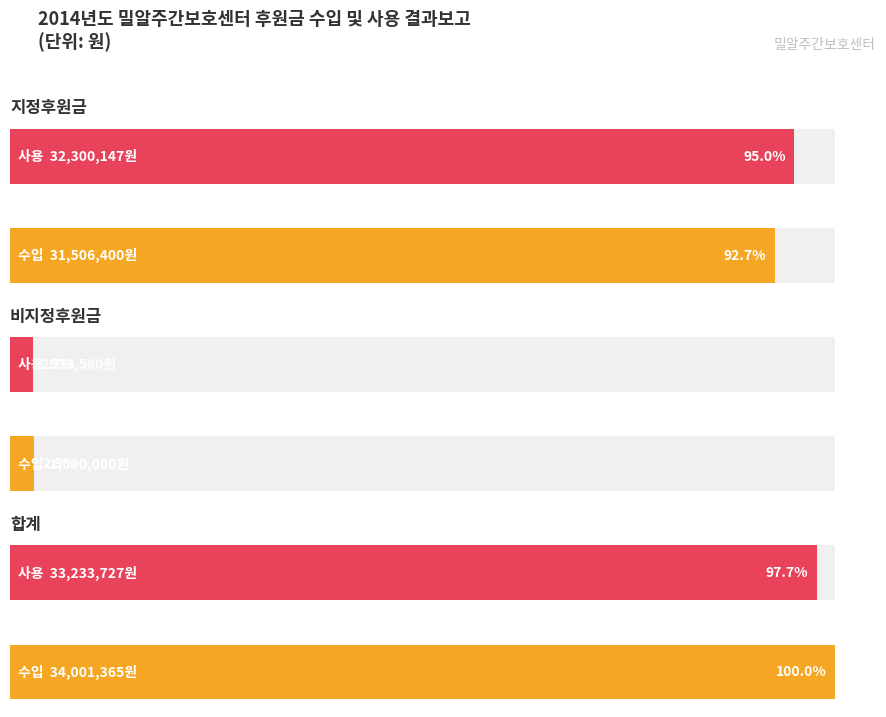

Between 사용 and 수입, which is larger?

사용